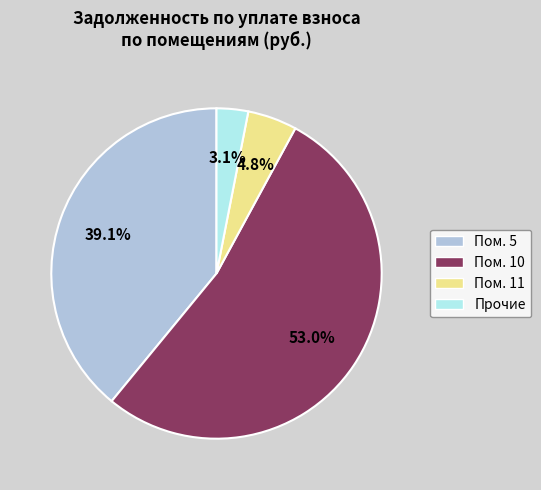

Count the number of slices in the pie.

4